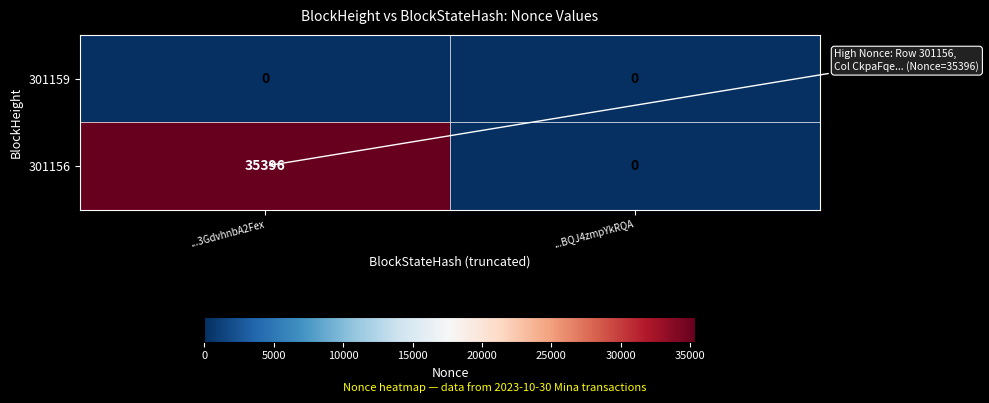

At ...3GdvhnbA2Fex, list the series in order from largest to smallest.

301156, 301159